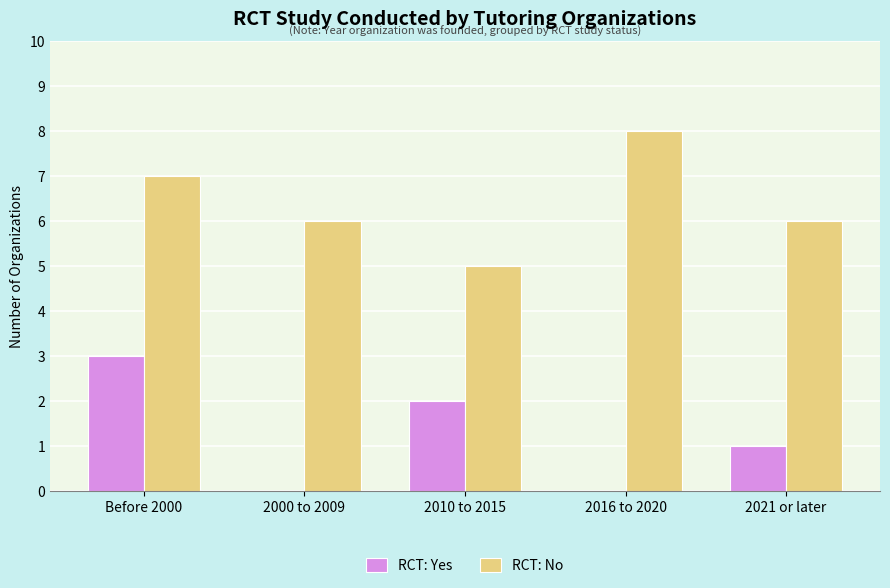

Which series changed the most between 2000 to 2009 and 2021 or later?

RCT: Yes